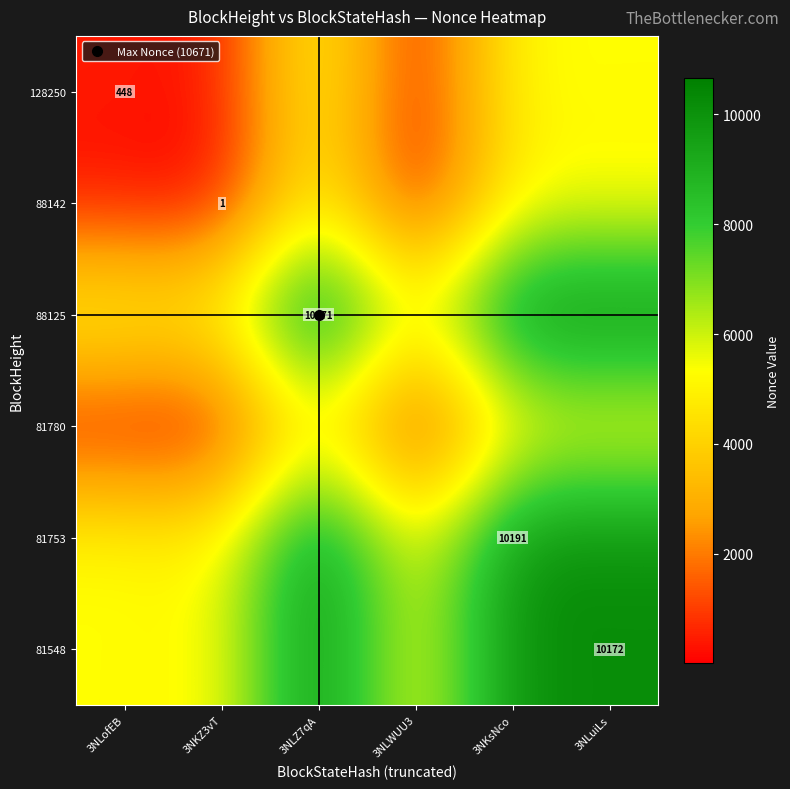

True or false: 81780 has a value of 3007.0 at 3NKsNco.

False